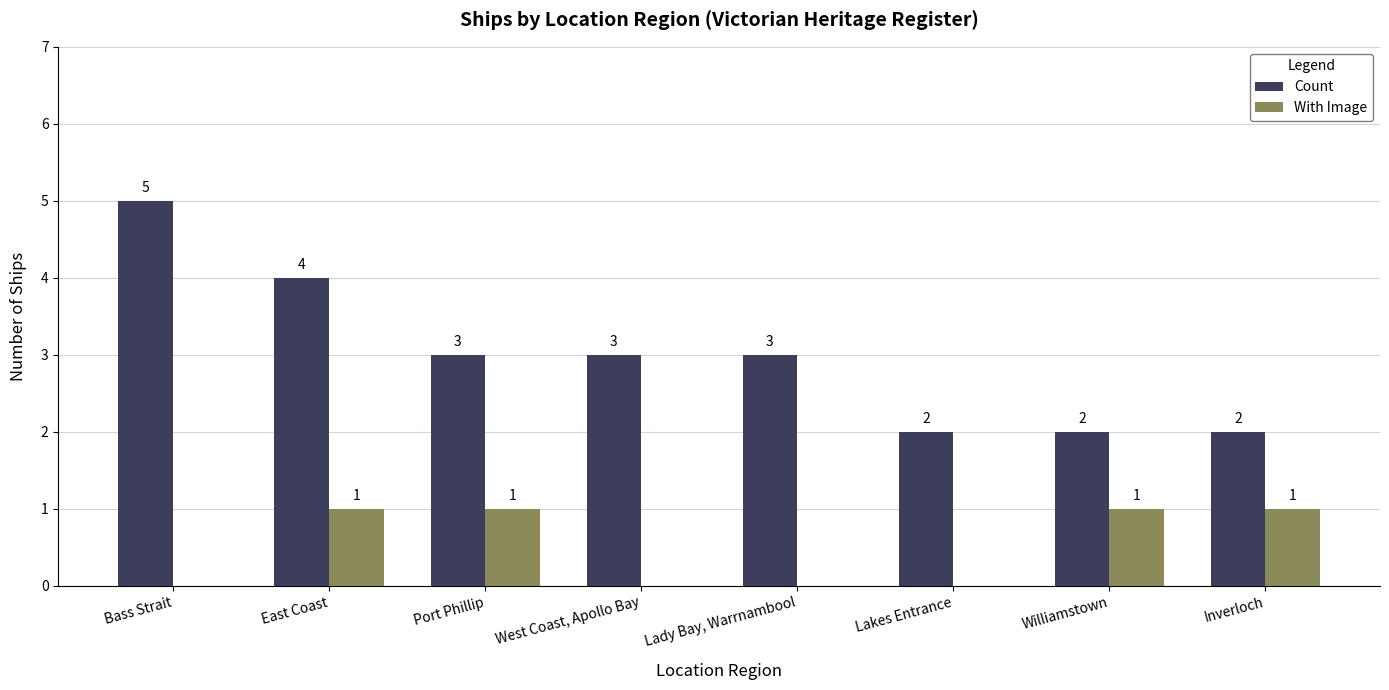

The value of Count at West Coast, Apollo Bay is 3. True or false?

True